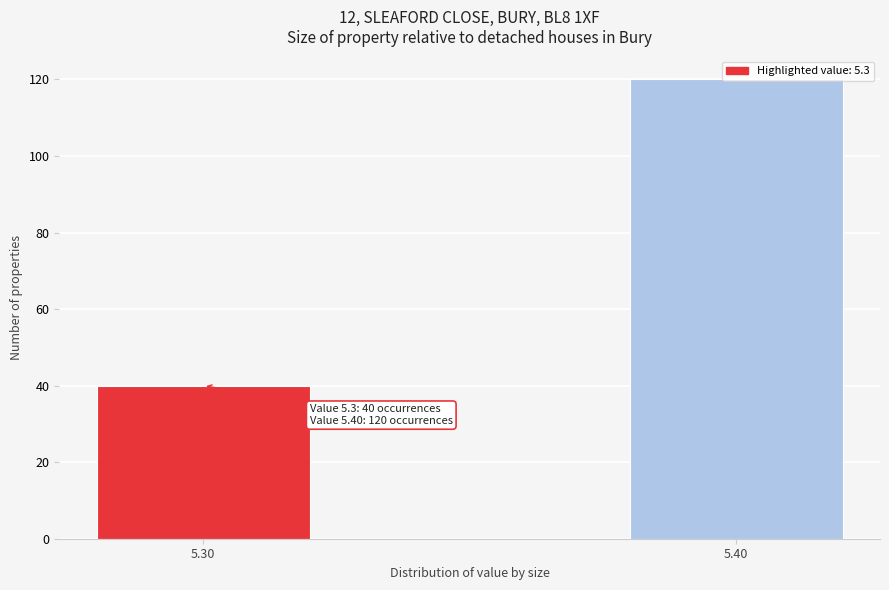

Rank the categories by value from highest to lowest.

5.40, 5.30